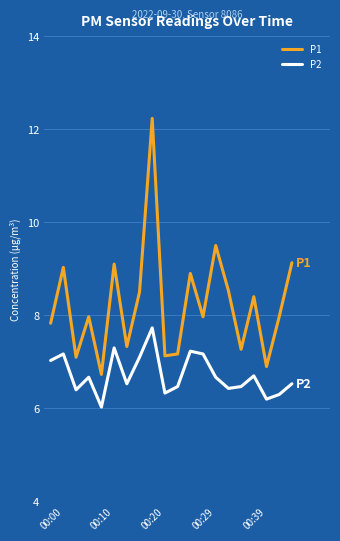

Which series has the largest range (max minus min)?

P1